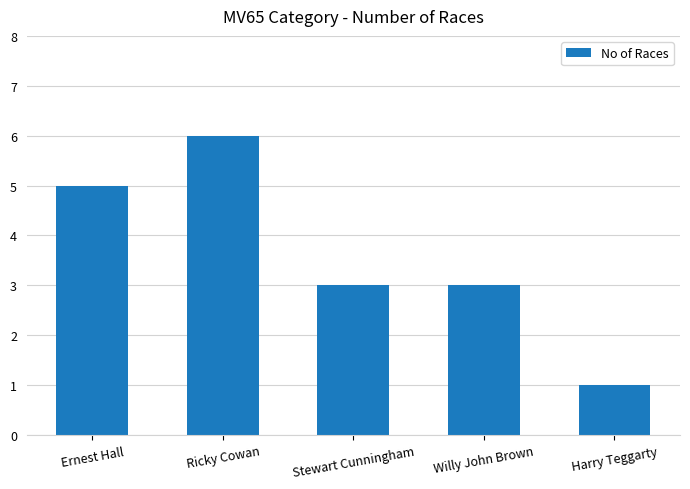

What position from the right is Ernest Hall?

5